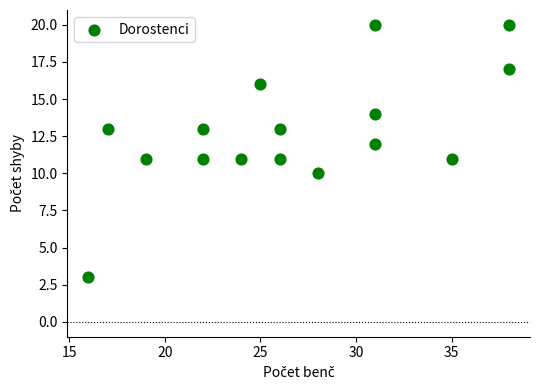

What is the range of X values (max minus min)?

22